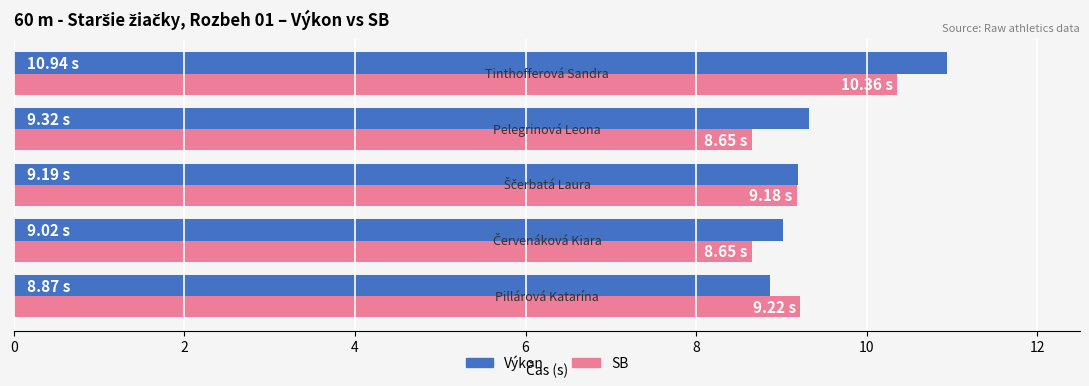

What is the sum of all SB values?

46.1